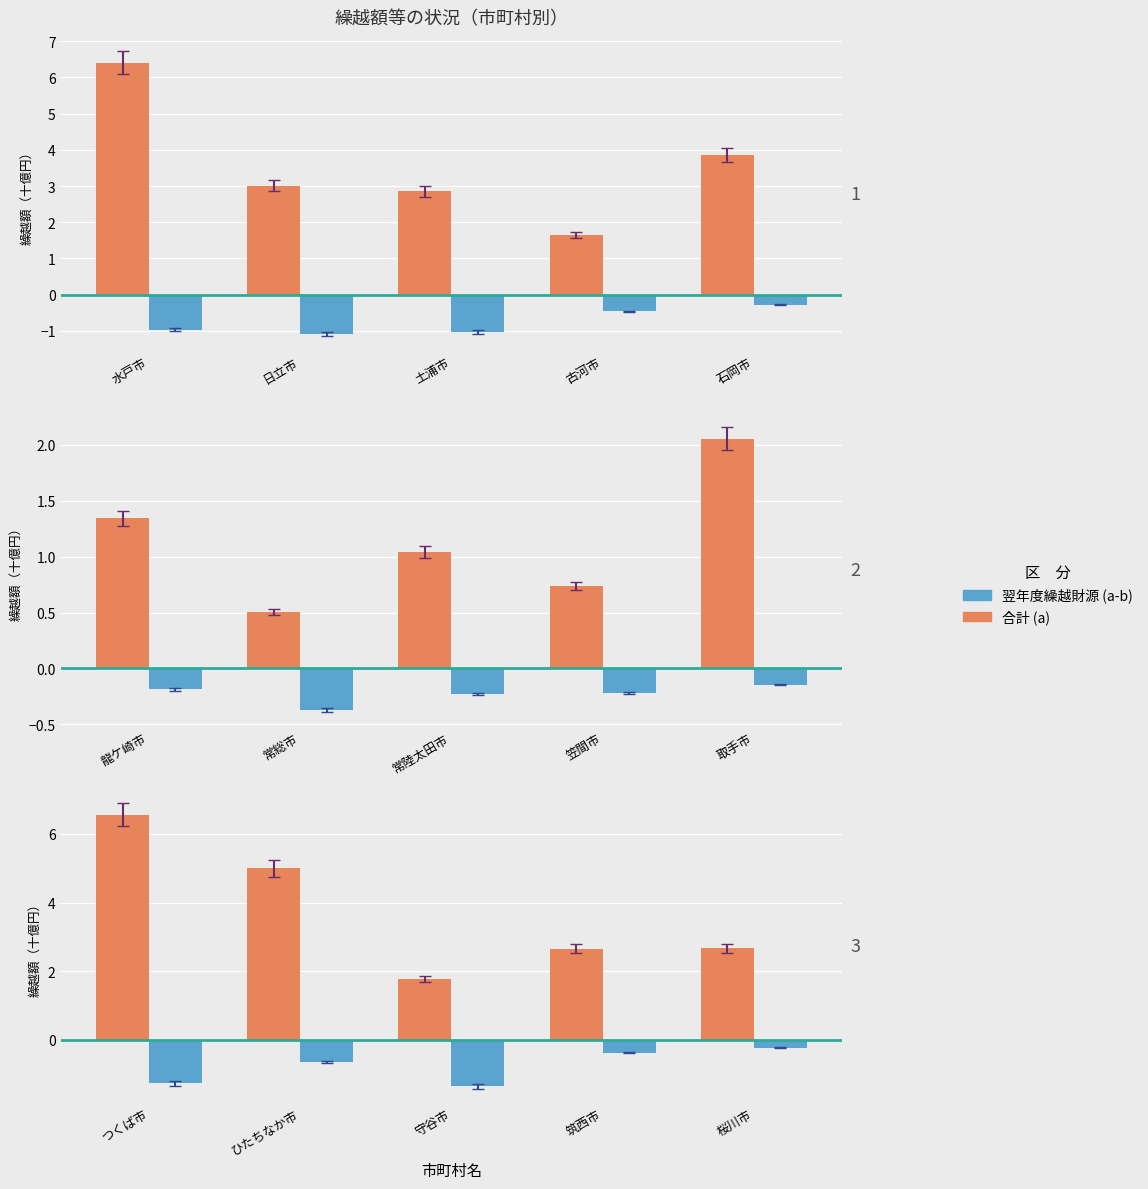

How many bars are there in each group?

2